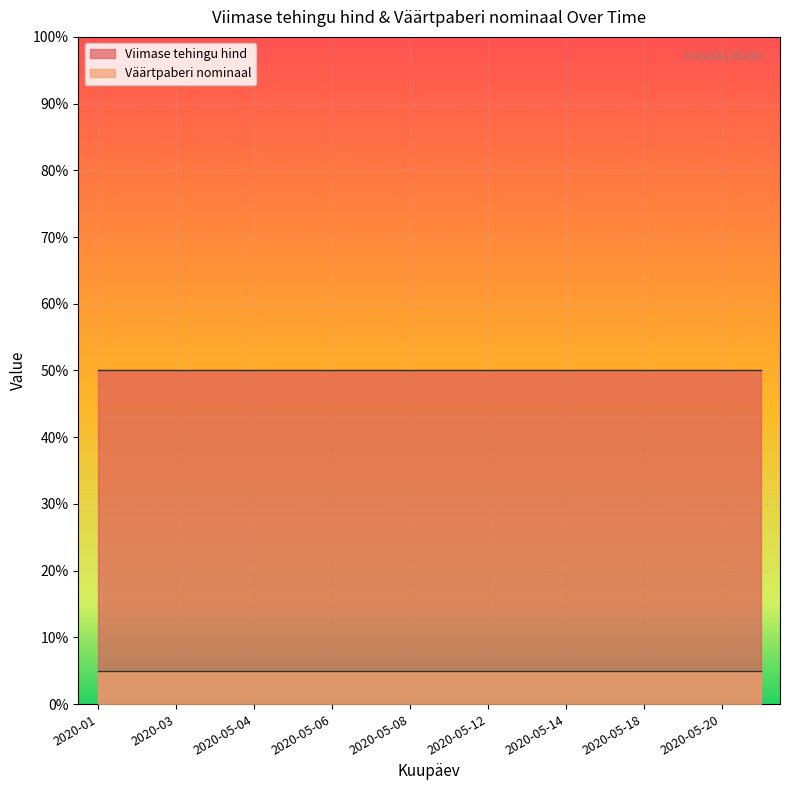

What is the label of the 13th point from the right?

2020-05-05